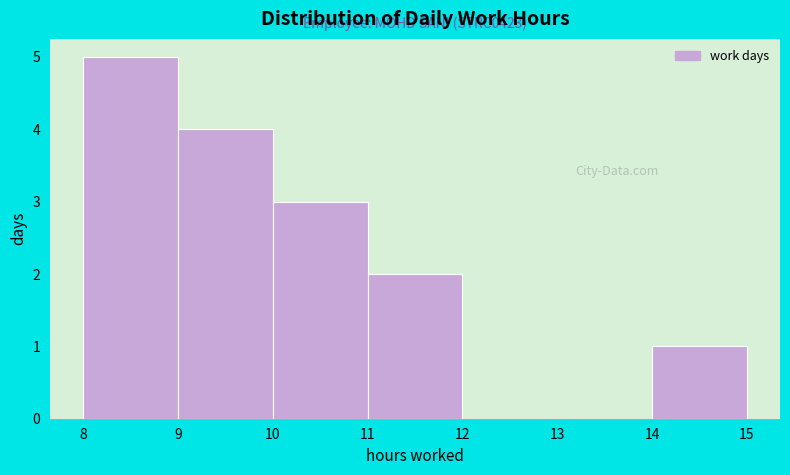

Which range on the x-axis has the tallest bar?

8 to 9